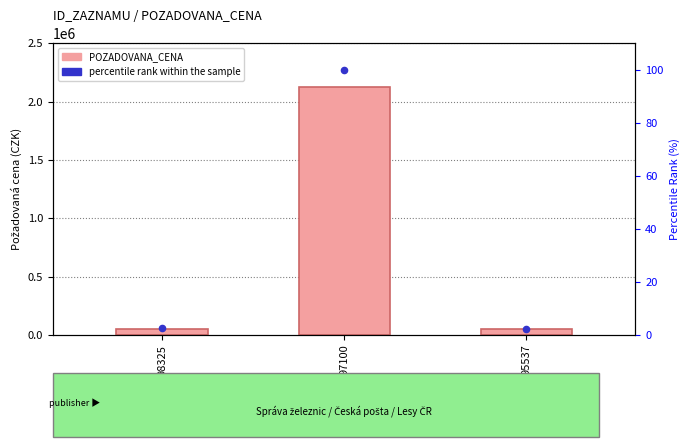

Which series has the widest spread of Y values?

POZADOVANA_CENA